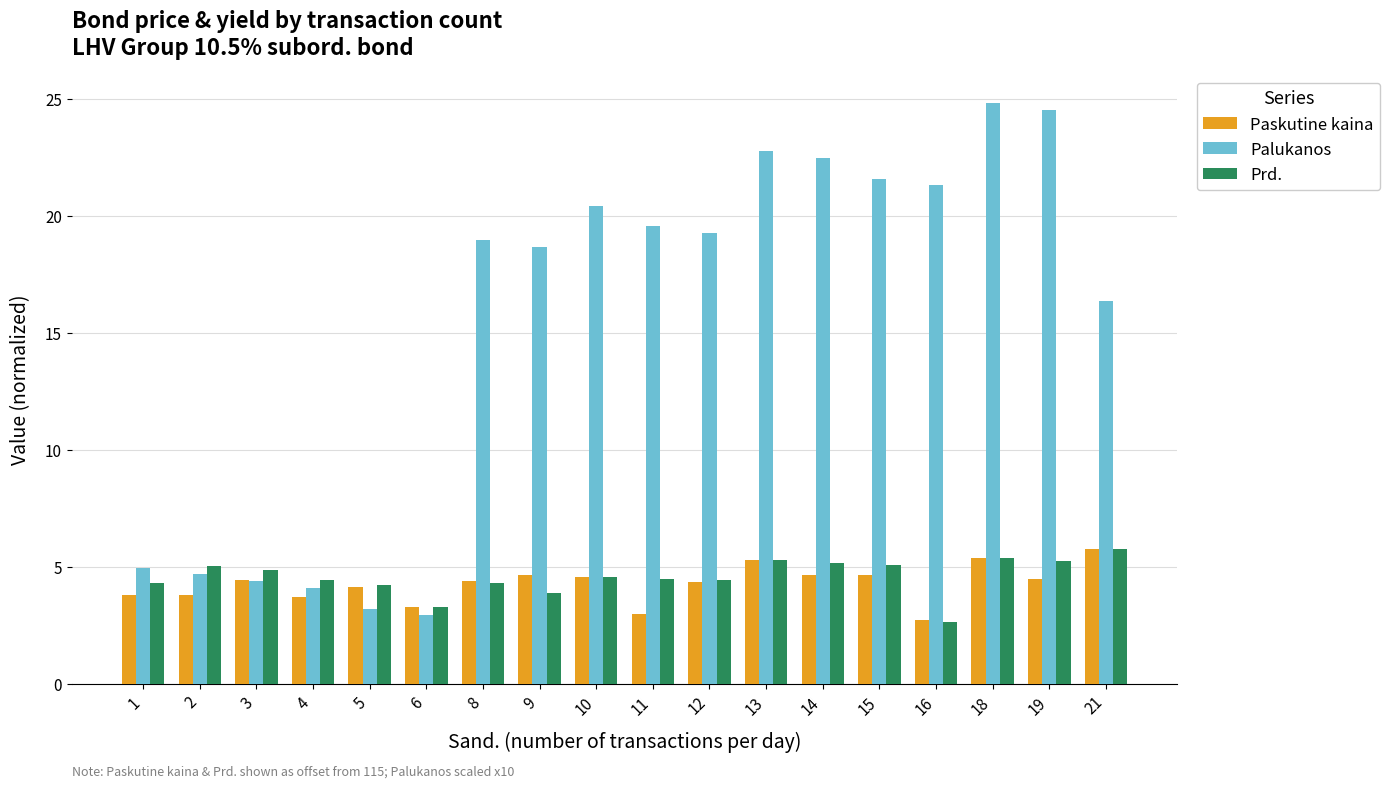

What are all the series names shown in the legend?

Paskutine kaina, Palukanos, Prd.